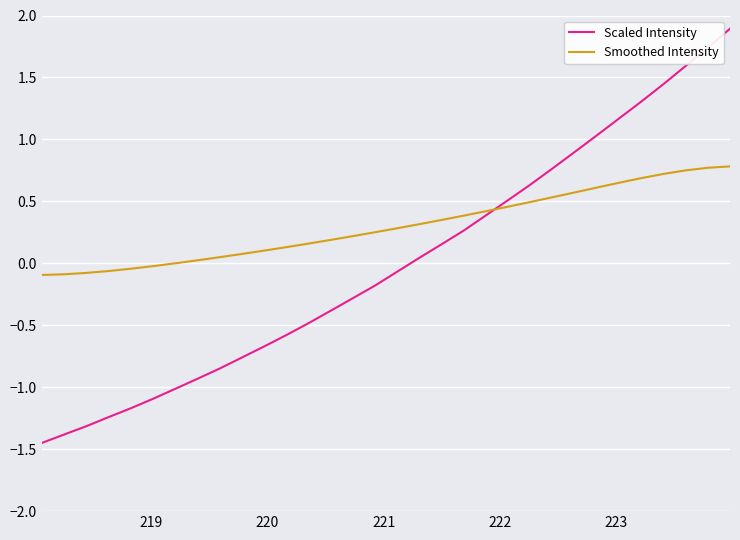

List the series in order of their overall mean, highest first.

Smoothed Intensity, Scaled Intensity